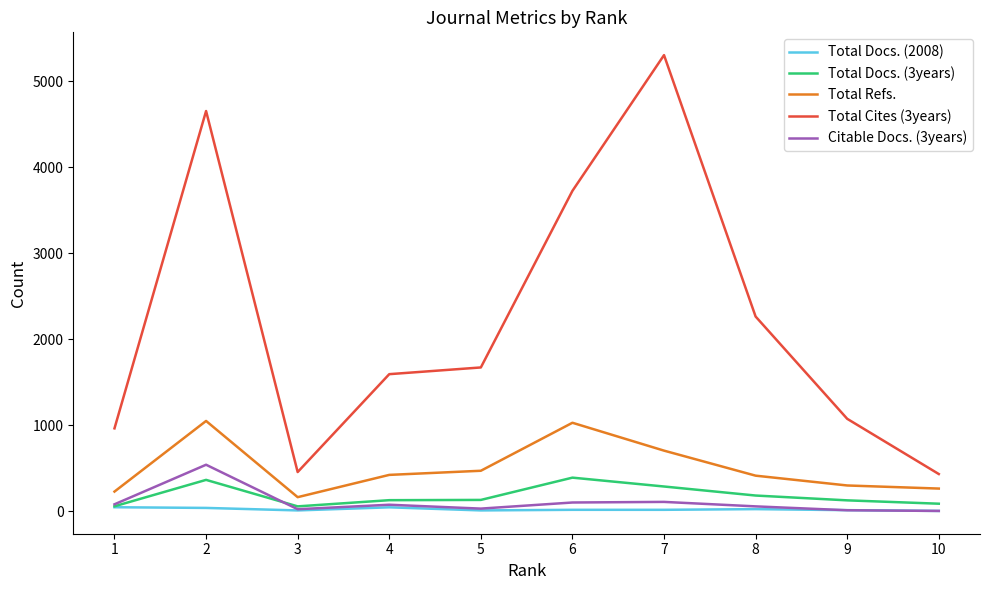

The value of Citable Docs. (3years) at 4 is 78. True or false?

True